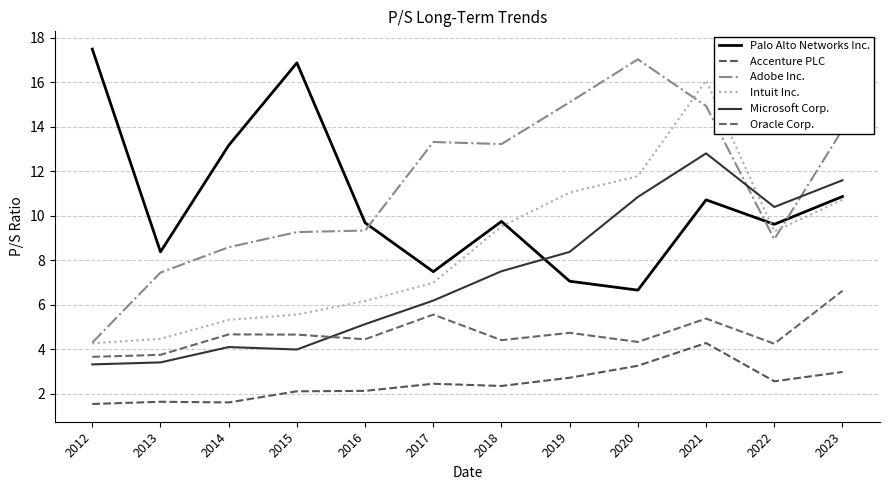

Between 2015 and 2023, which series saw the biggest shift?

Microsoft Corp.